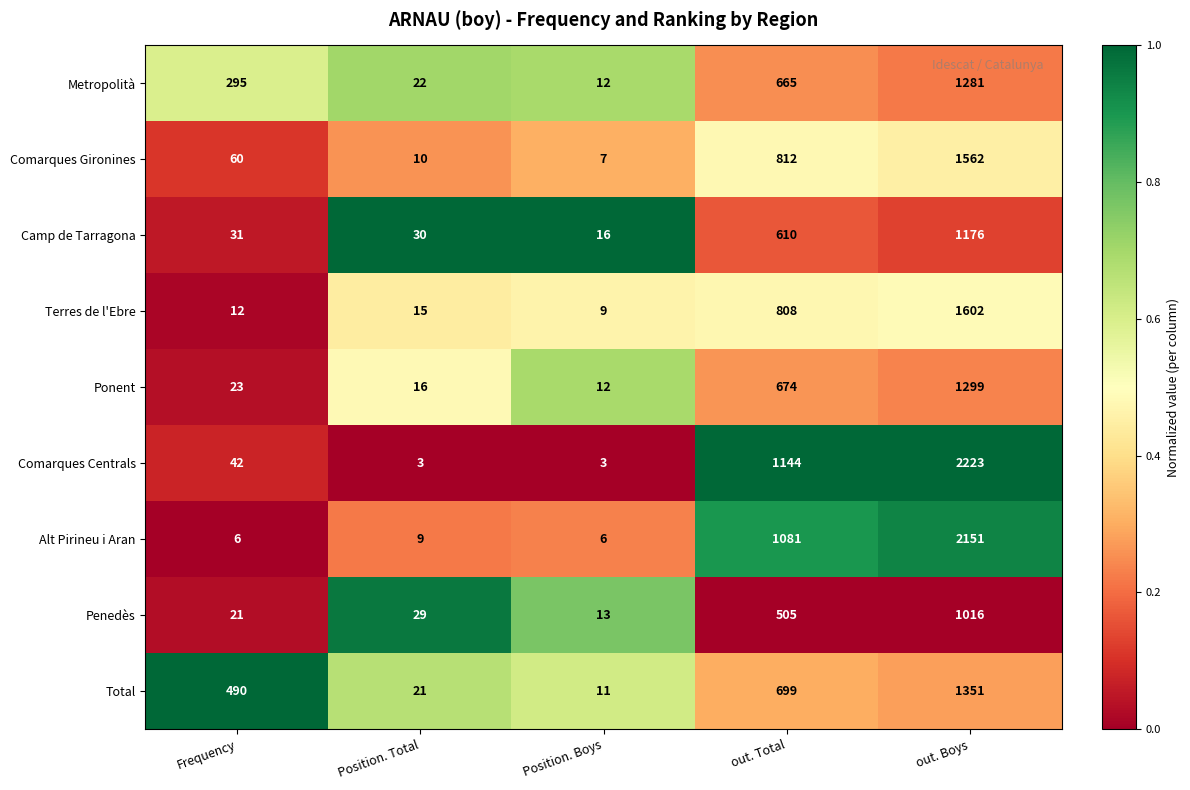

Which series changed the most between Frequency and out. Boys?

Comarques Centrals